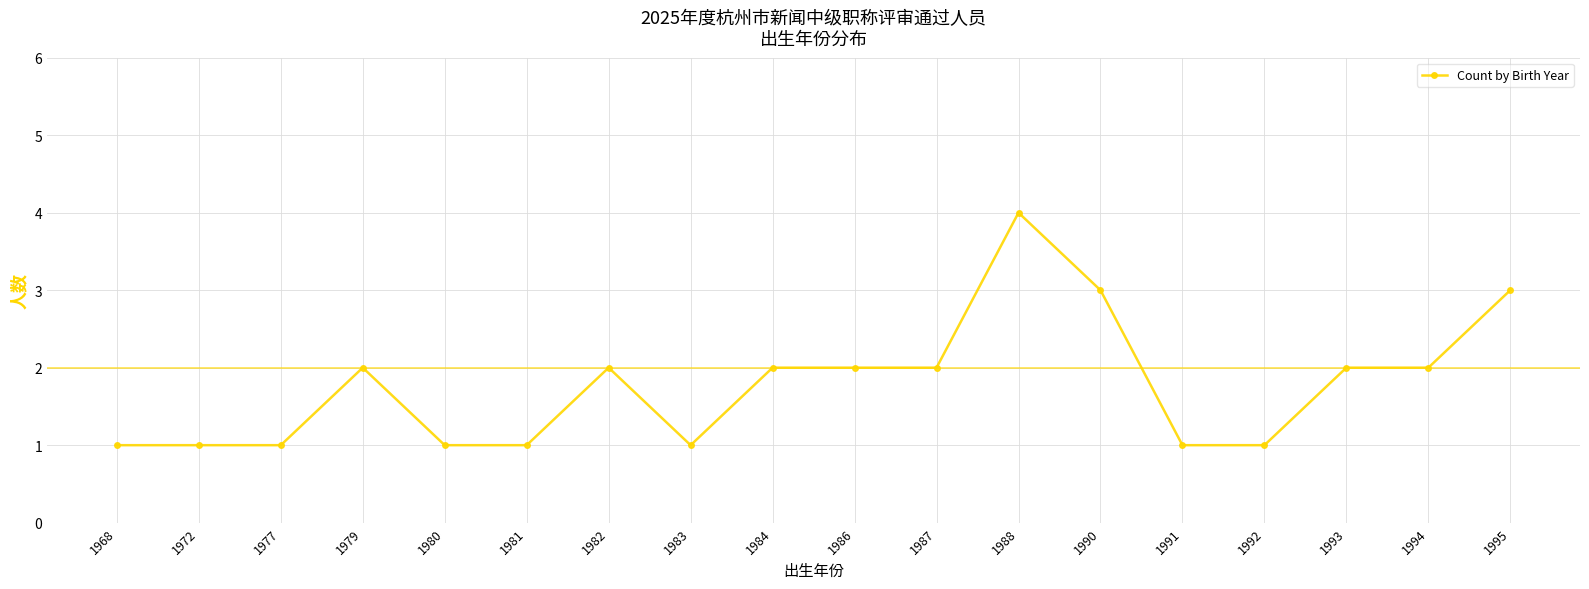

What is the maximum value shown in the chart?

4